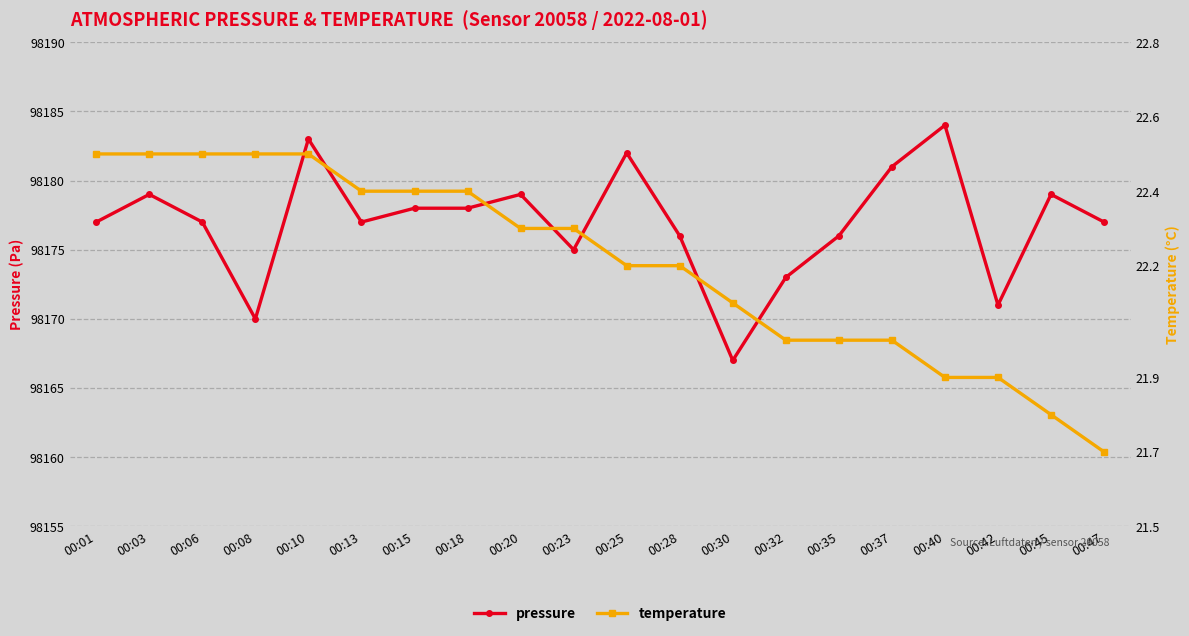

Is the value of temperature at 00:28 greater than the value of pressure at 00:10?

No